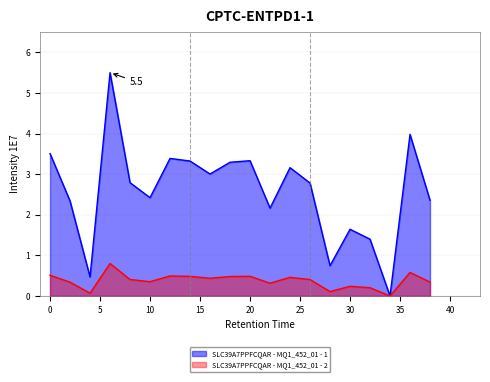

Does the chart display data point markers on the line(s)?

No